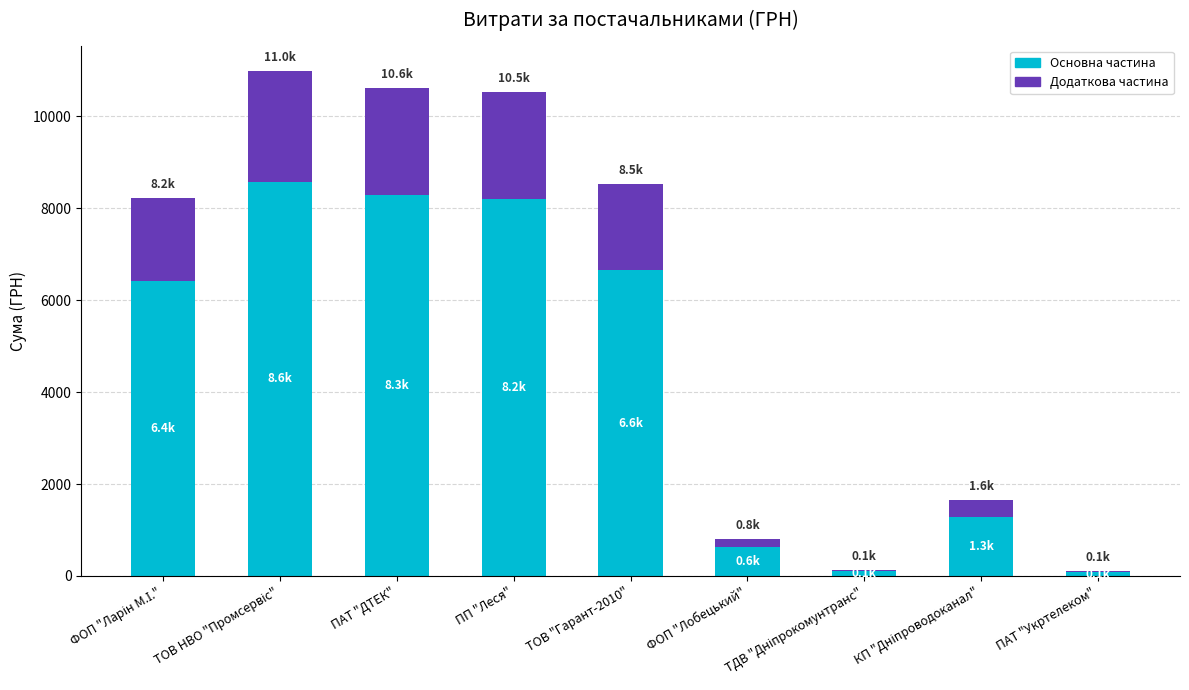

Read the Основна частина value at ПАТ "ДТЕК".

8278.9